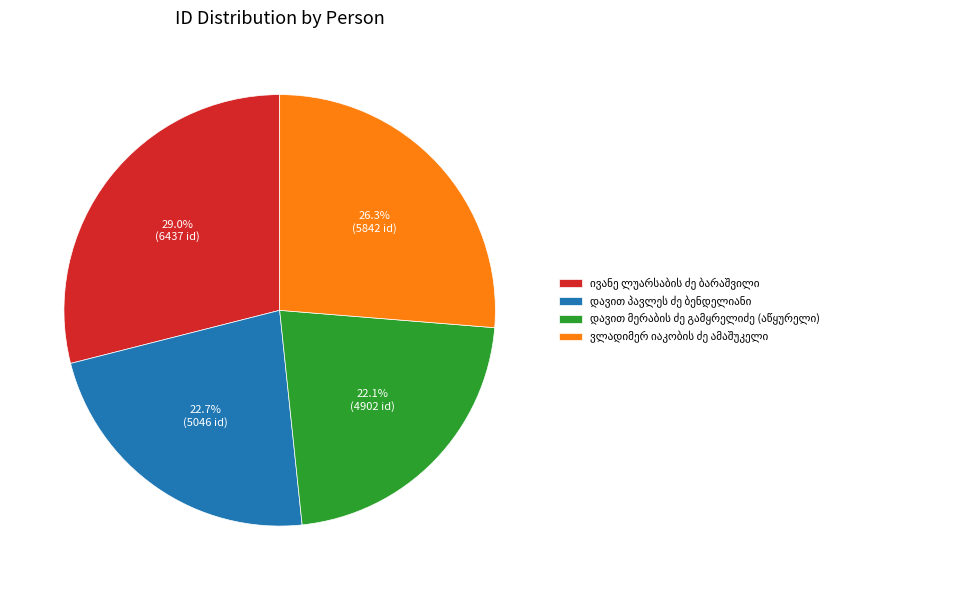

Is there any slice that represents more than half of the pie?

No